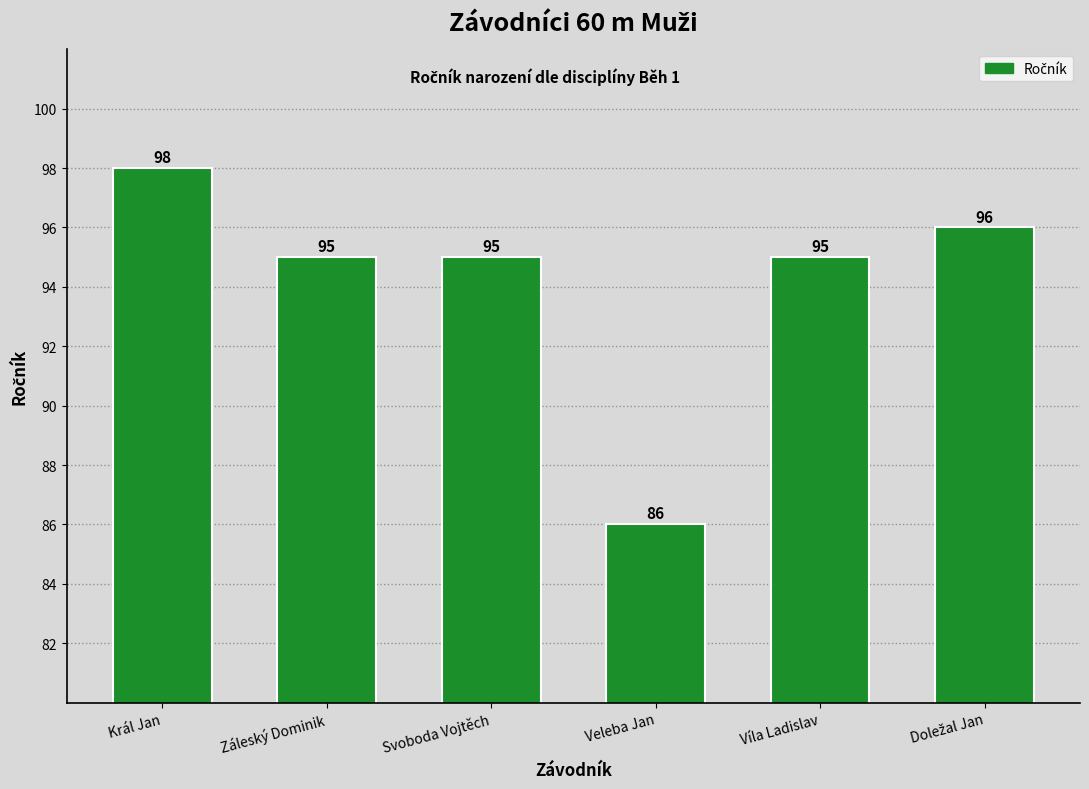

Reading right to left, transcribe all the data shown in this chart.

96	95	86	95	95	98